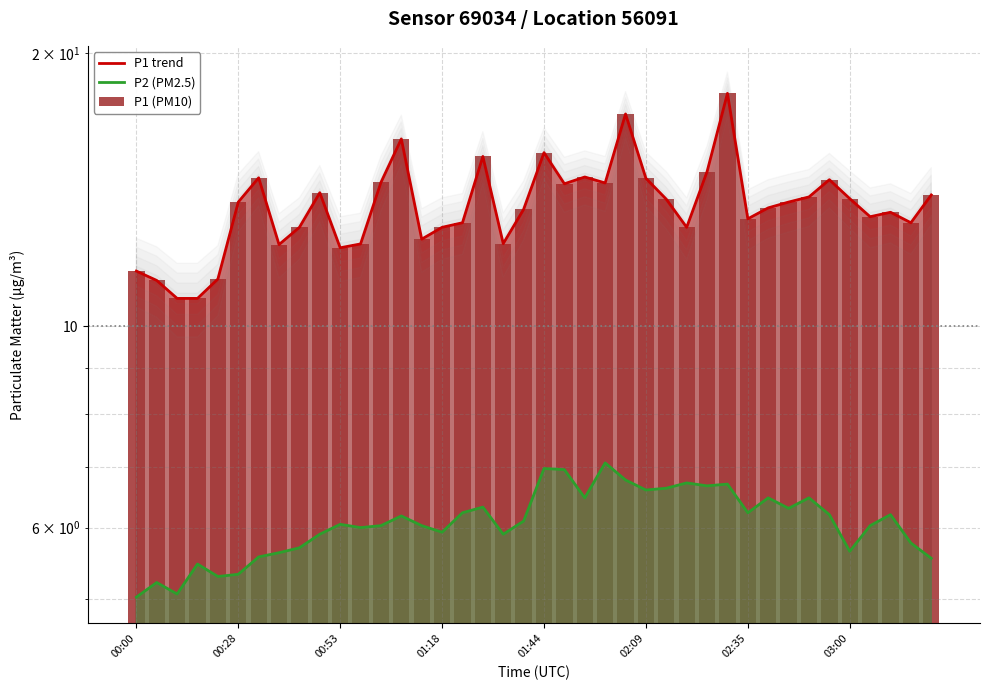

Are the bars horizontal?

No